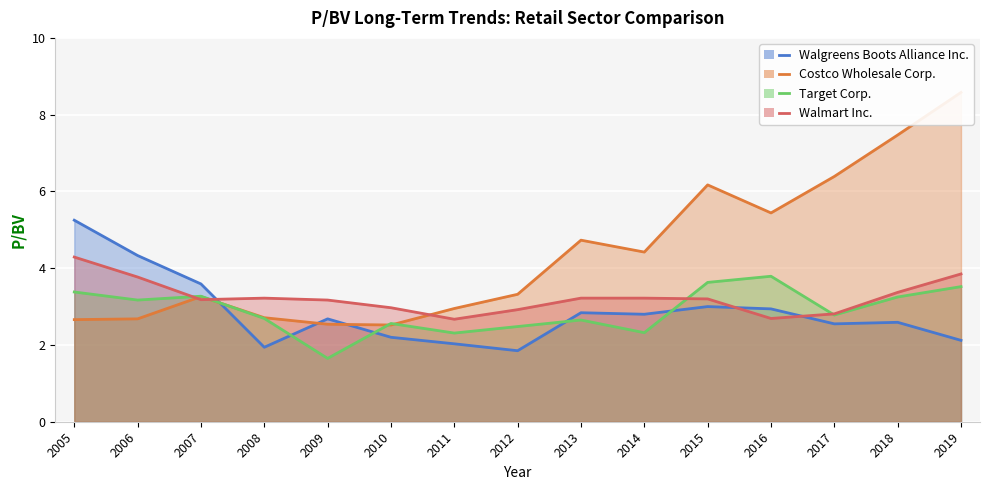

Read the Walgreens Boots Alliance Inc. value at 2017.

2.5